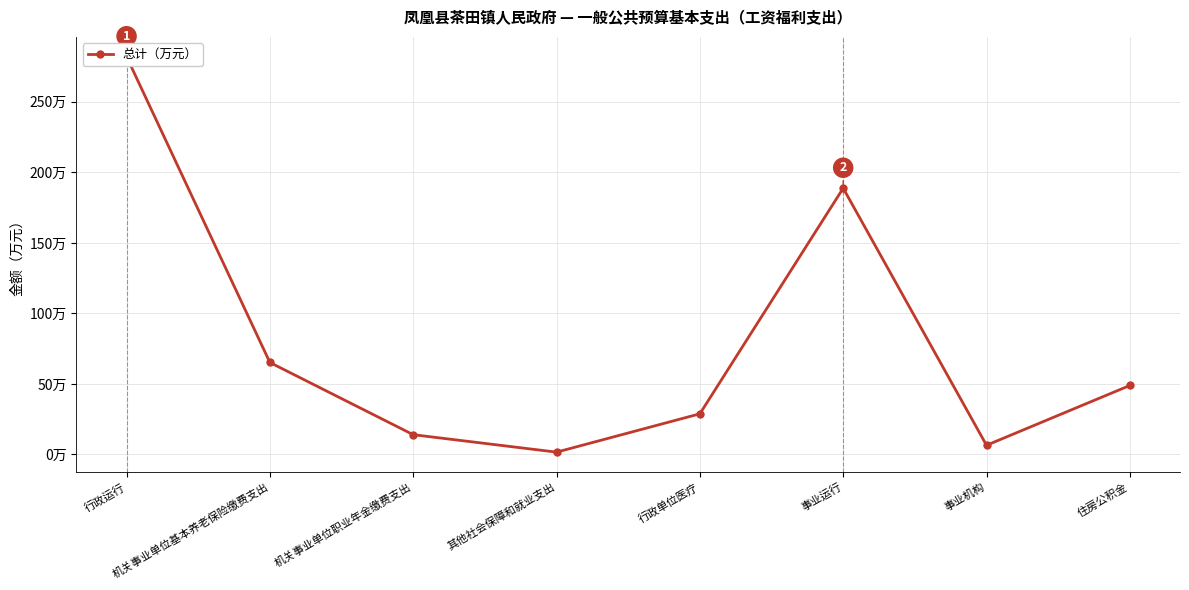

What is the label of the 6th point from the left?

事业运行